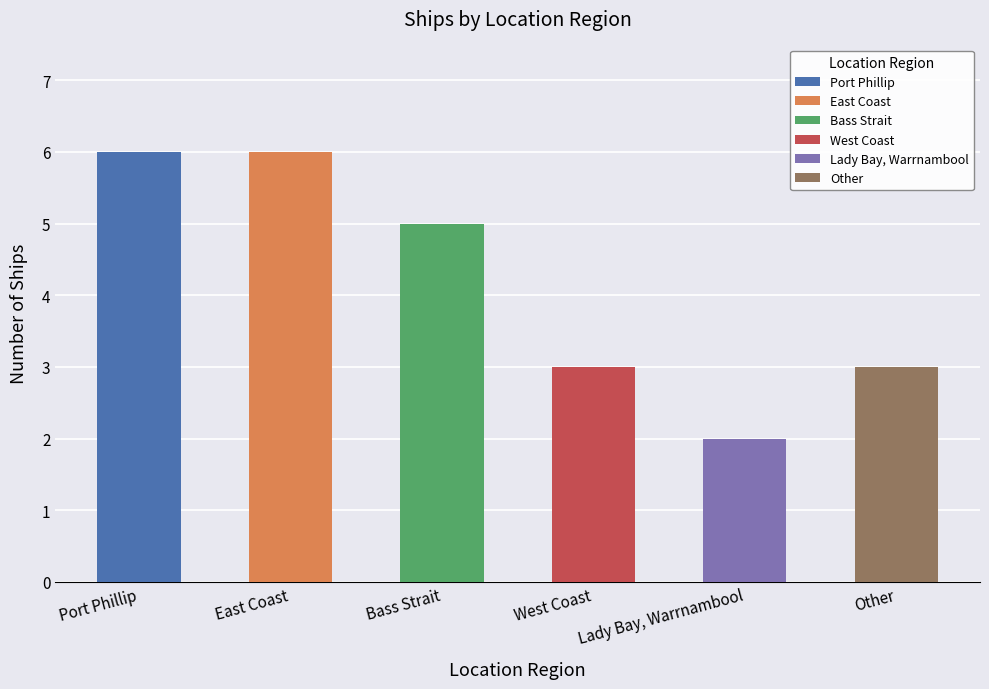

Is it true that the value at Bass Strait is 5?

True